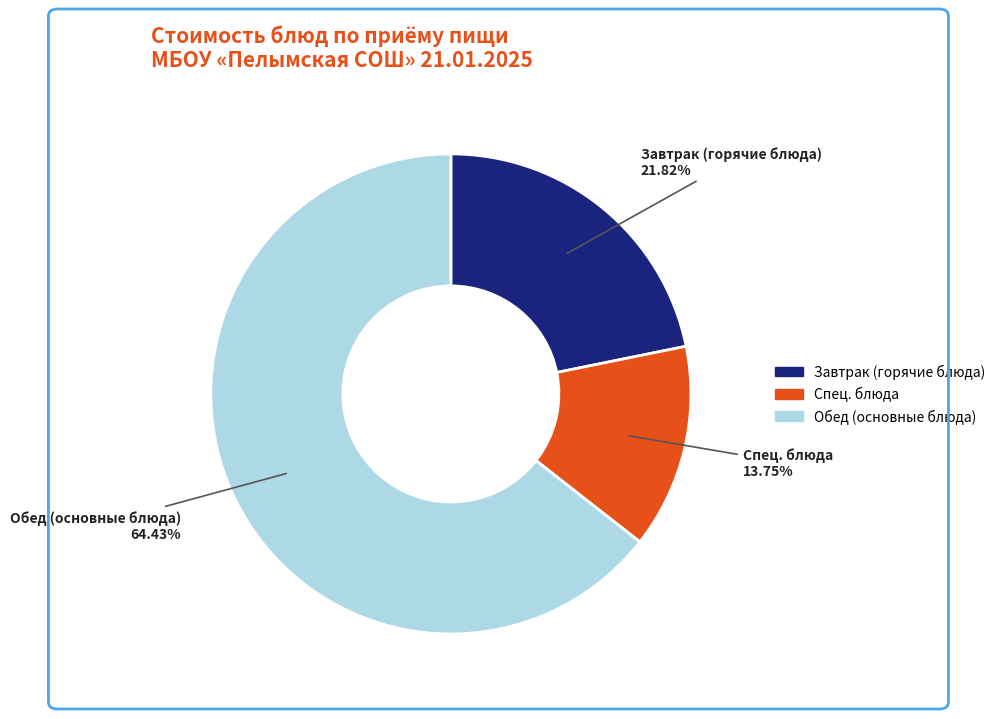

To the nearest percent, what is the average slice percentage?

33%